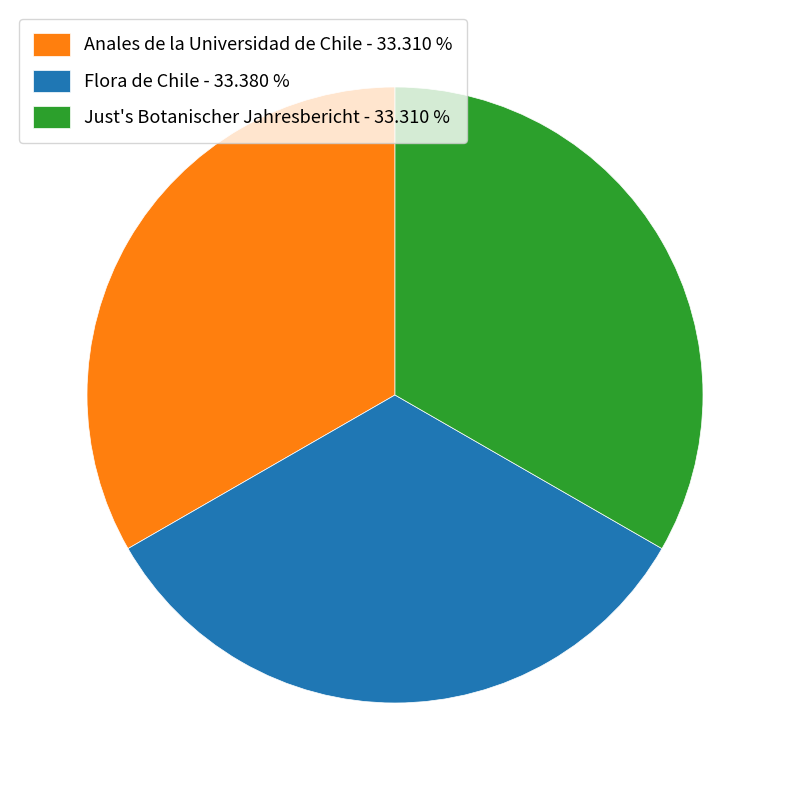

Approximately how many times larger is the value at Anales de la Universidad de Chile - 33.310 % compared to Just's Botanischer Jahresbericht - 33.310 %?

1.0